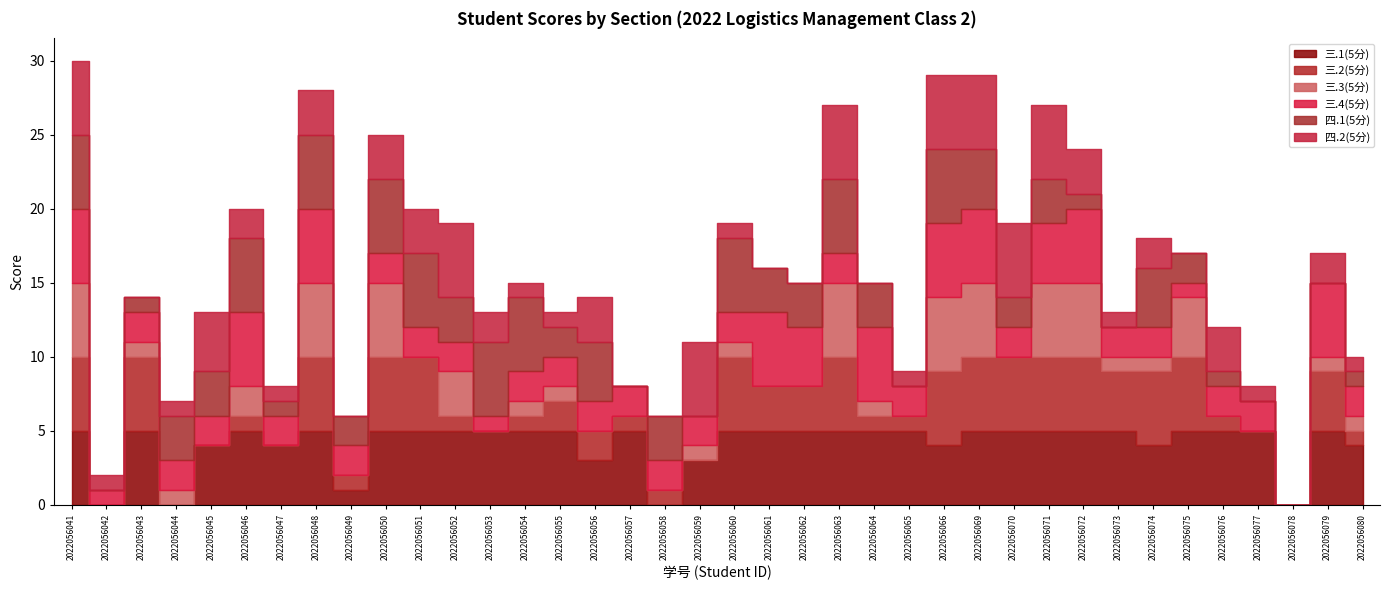

Does the chart display data point markers on the line(s)?

No